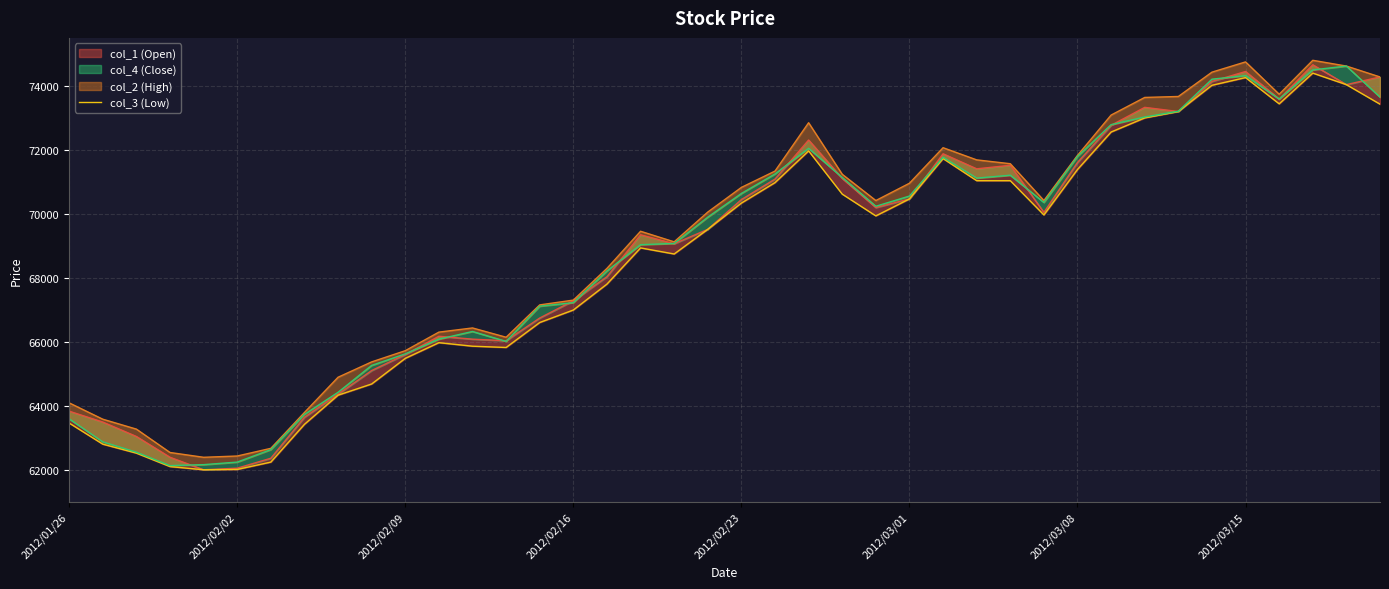

The chart shows a value of 14287 at 13. True or false?

False